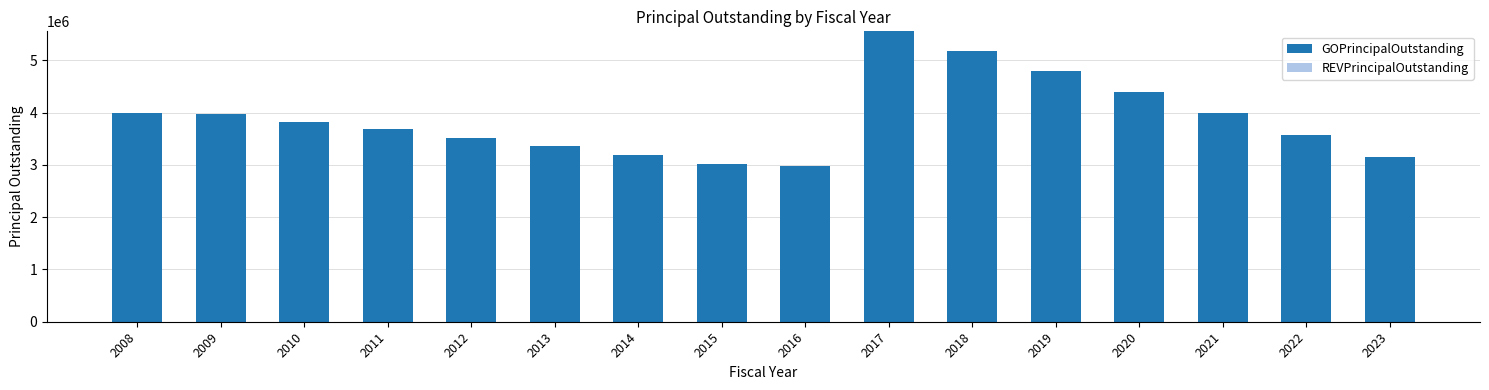

What is the maximum value shown in the chart?

5557000